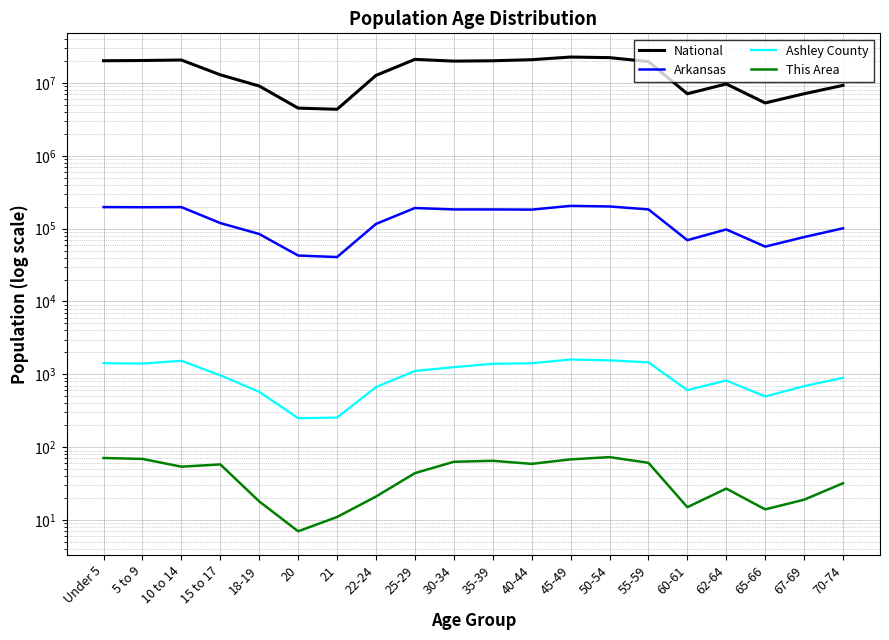

True or false: Arkansas and This Area cross at least once.

False